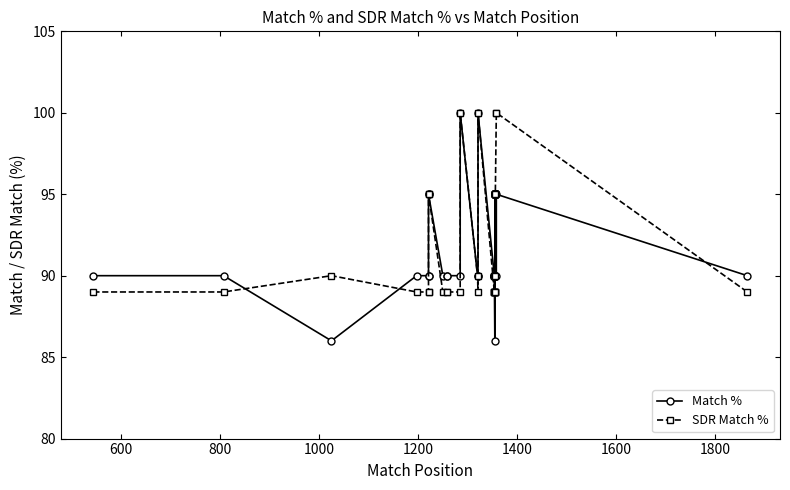

Reading right to left, what are all the values shown in this chart?

Match %: 90	95	90	90	95	95	95	95	95	95	95	95	90	90	90	90	90	86	90	90	90	90	90	90	100	90	90	100	90	90	90	90	95	95	90	90	90	86	90	90
SDR Match %: 89	100	100	95	95	95	95	95	95	95	95	95	95	90	89	89	89	89	90	90	89	89	89	89	100	89	90	100	89	89	89	89	95	95	89	89	89	90	89	89